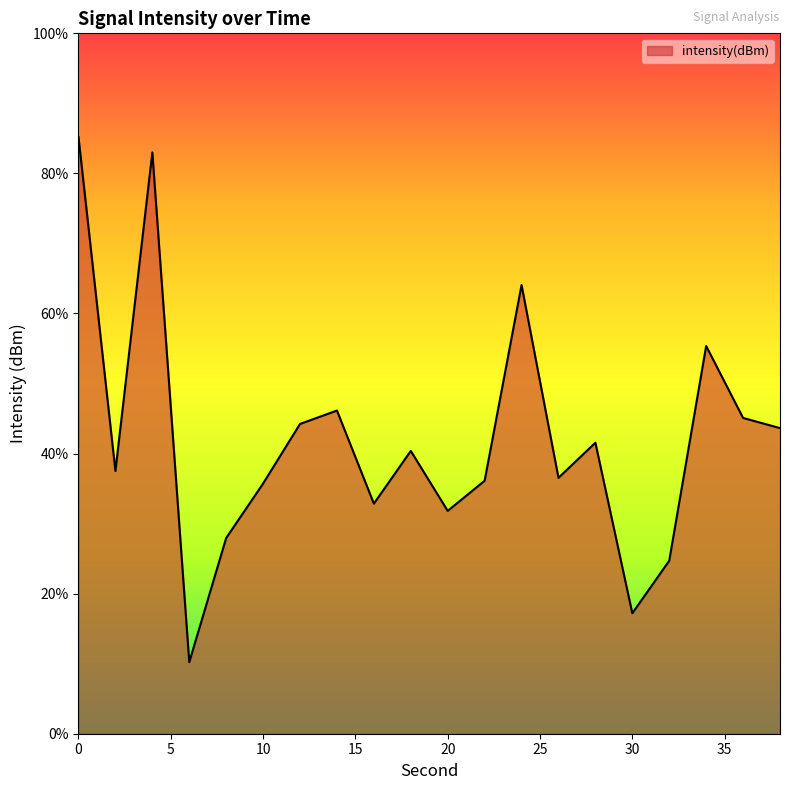

Where is the first local minimum?

2